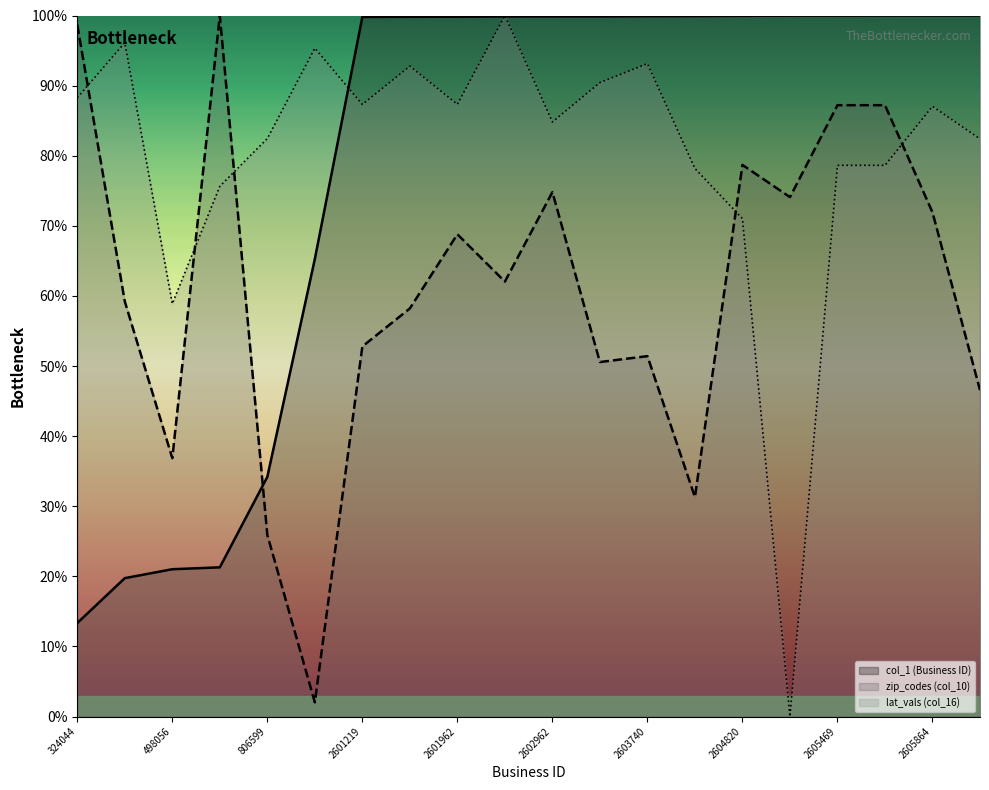

The value of col_1 at 2601655 is 99.8. True or false?

True